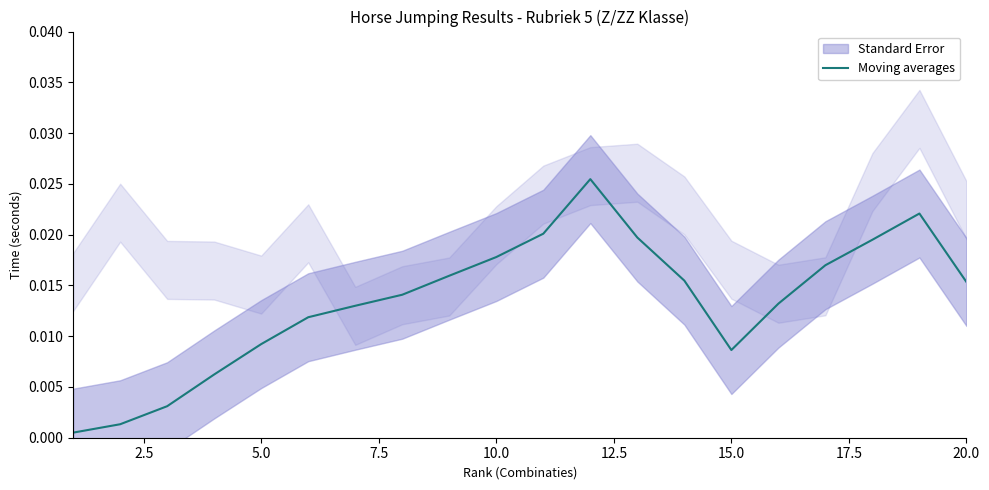

True or false: the data shows 0.0 at 16.

False